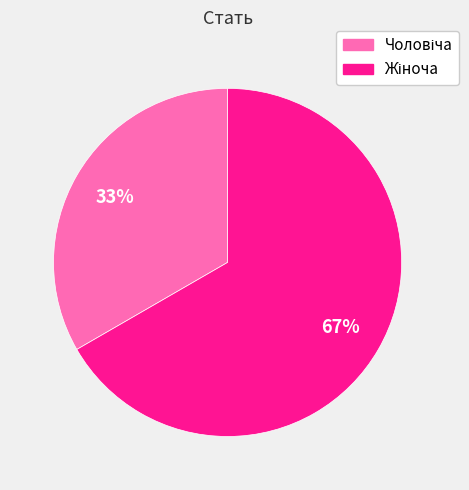

Is there a majority slice in this chart?

Yes